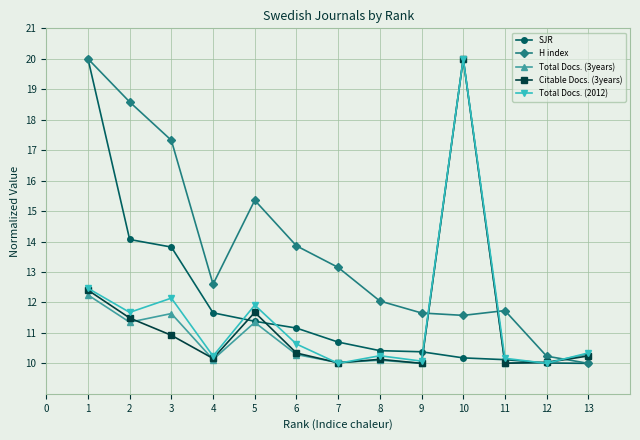

What value does the Citable Docs. (3years) series have at 4?

10.2